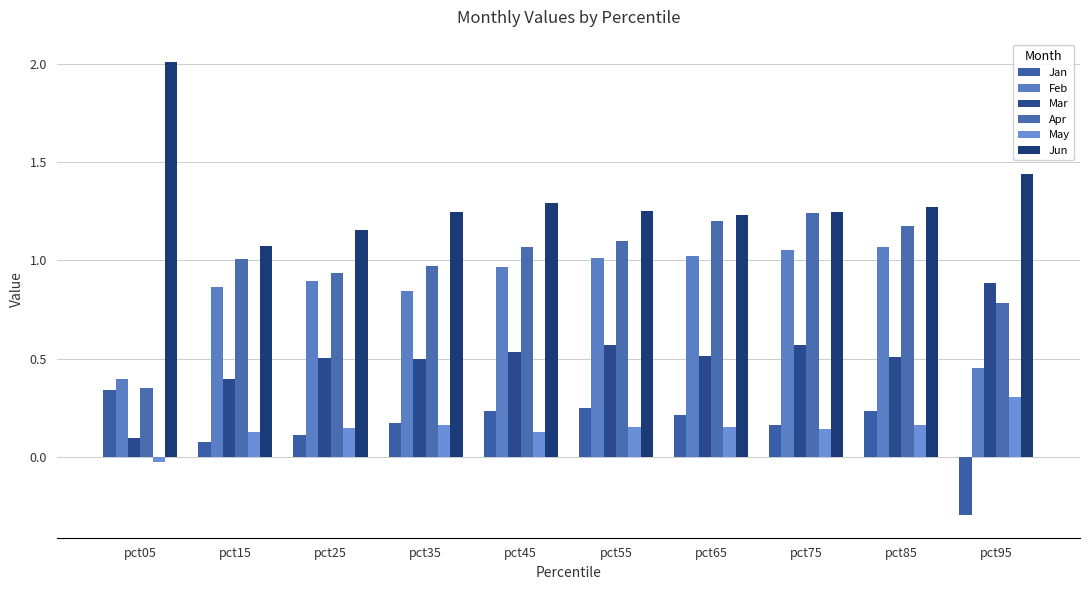

What is the sum of the Apr values at pct85 and pct95?

2.0